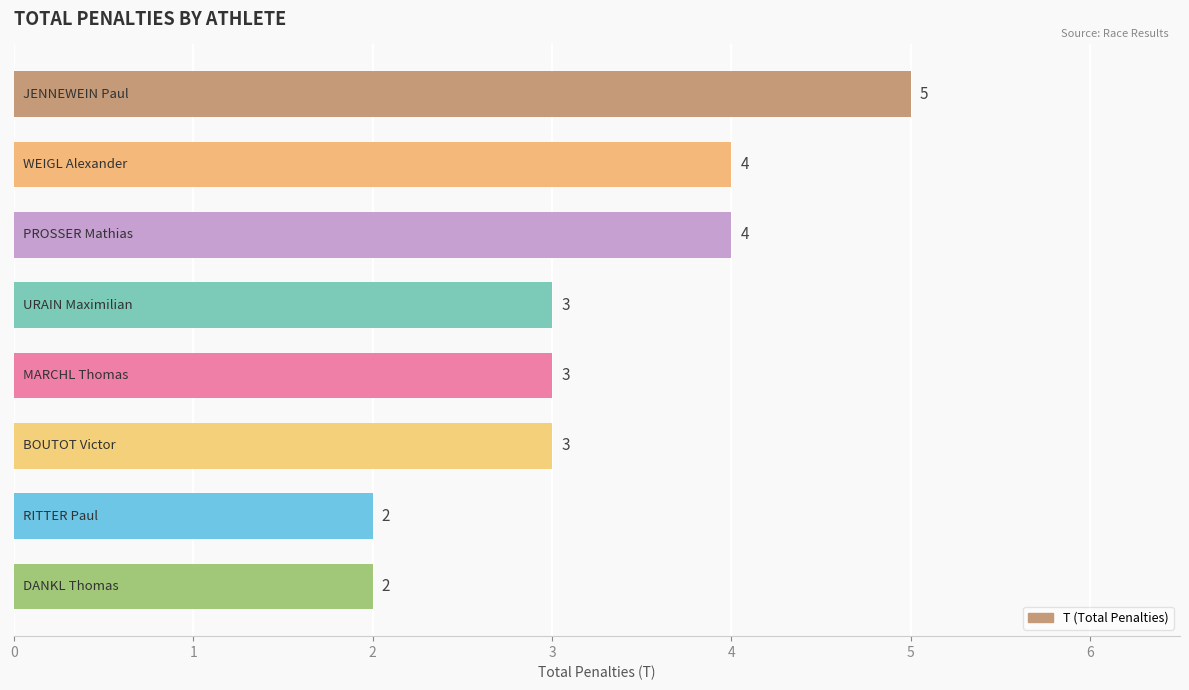

Are the bars horizontal?

Yes